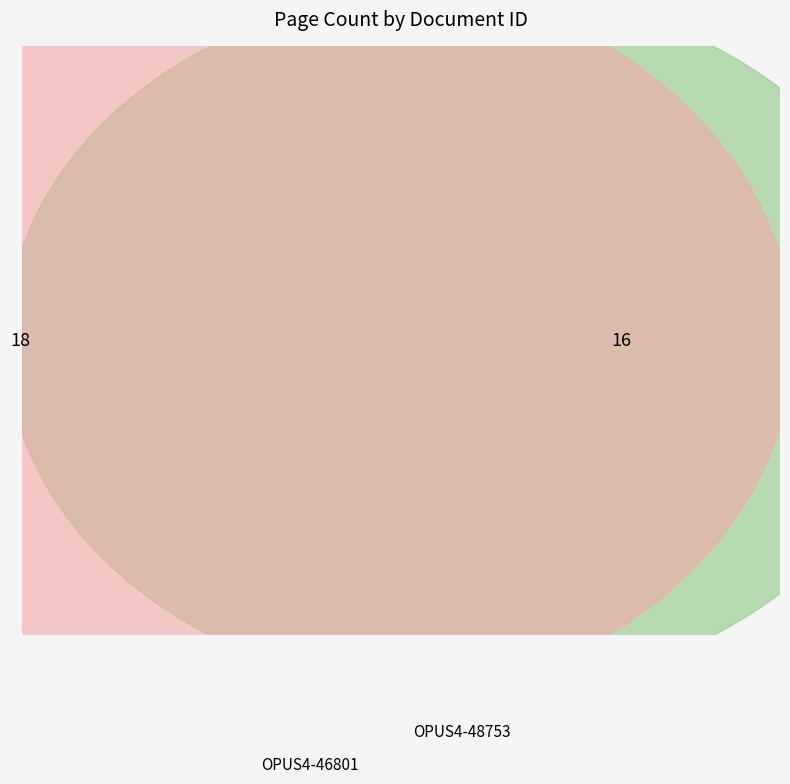

To the nearest percent, what is the average slice percentage?

50%